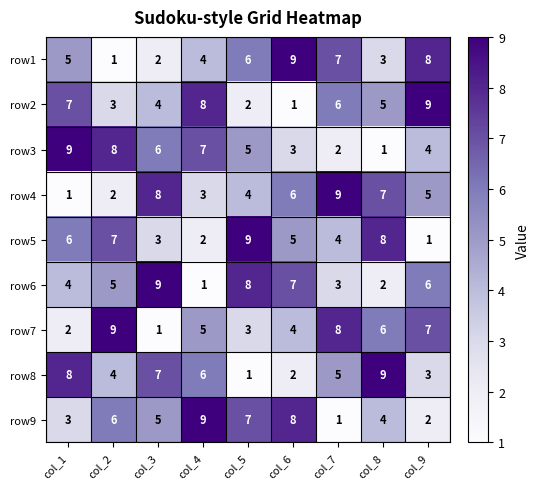

What is the greatest value displayed?

9